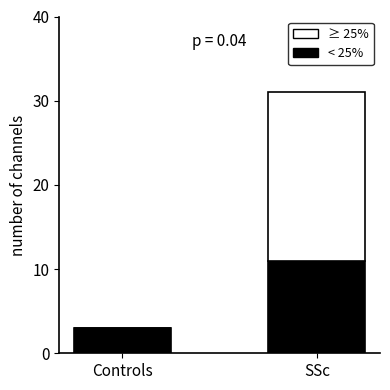

Is it true that < 25% equals 3 at Controls?

True